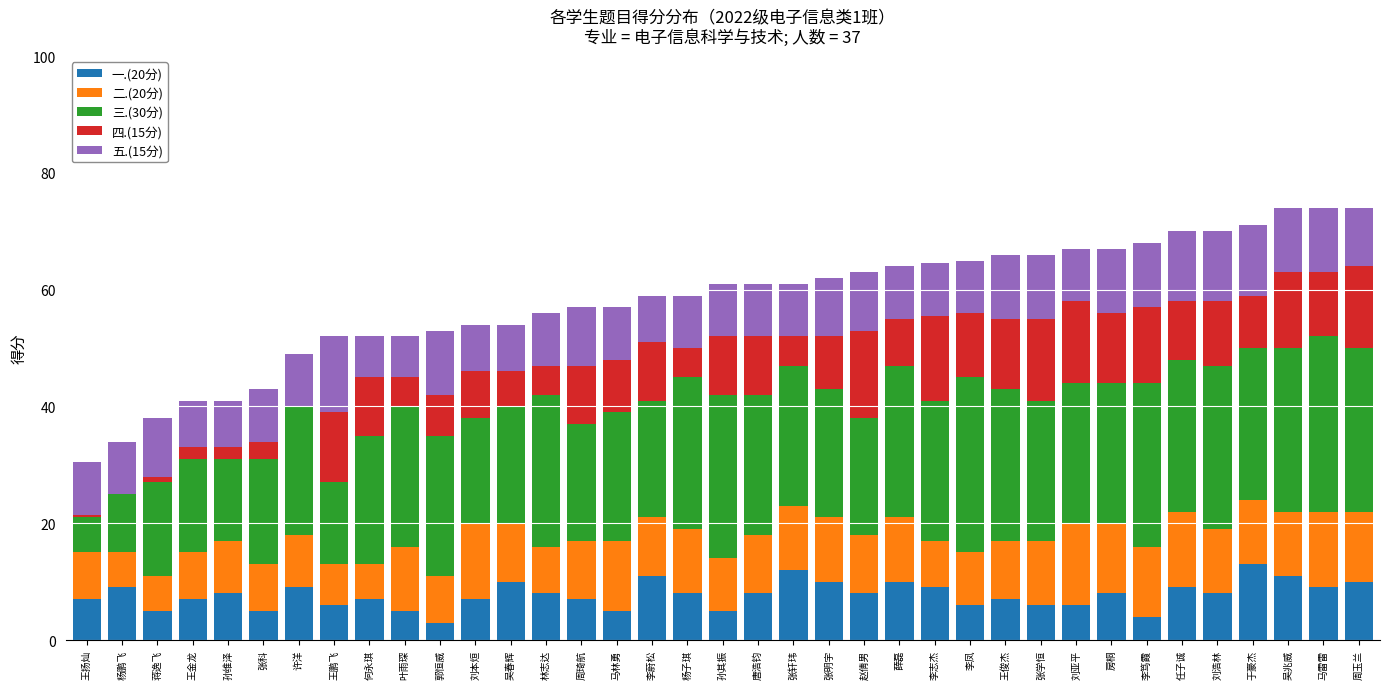

What is the maximum value for 一.(20分)?

13.0